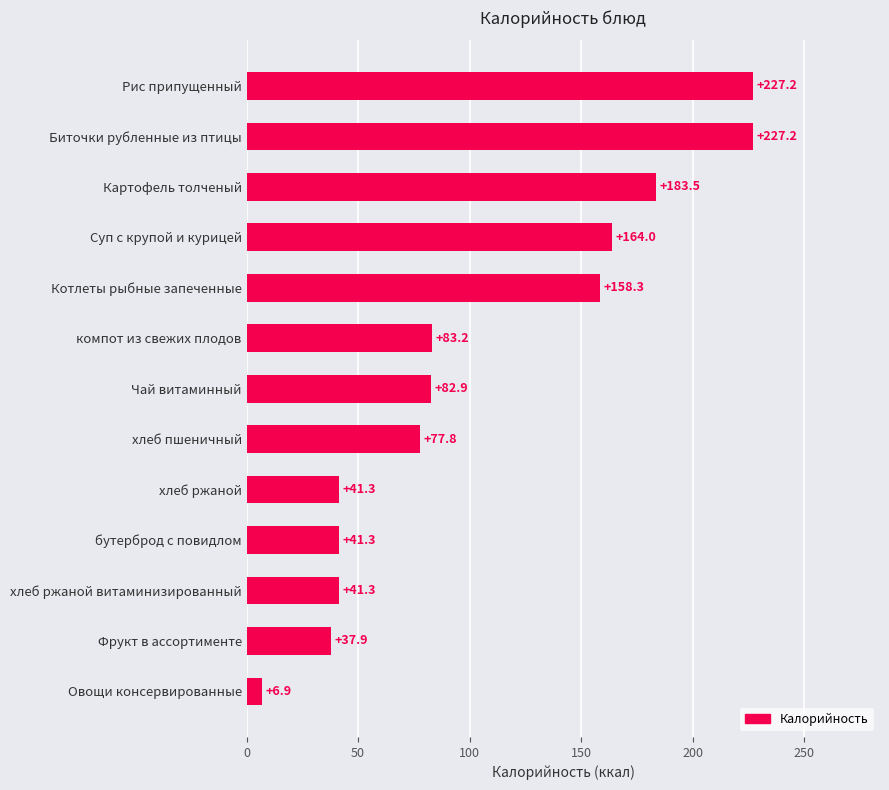

Where is the data nearest to the value 117?

компот из свежих плодов